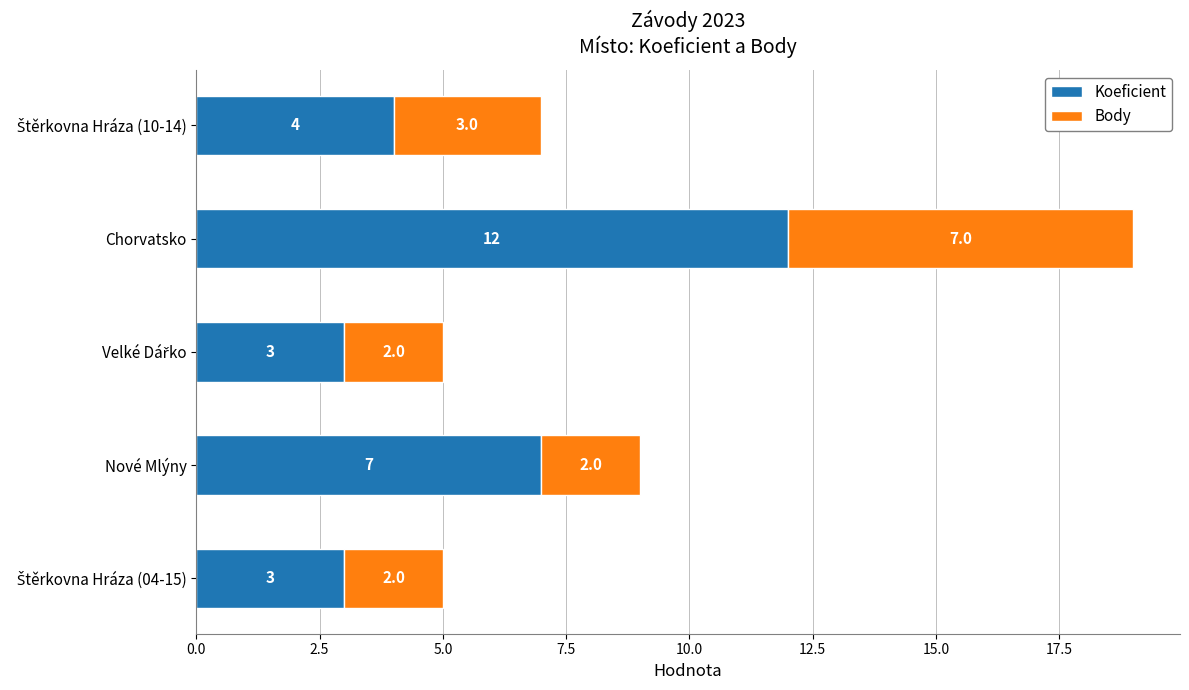

What is the sum of all Koeficient values?

29